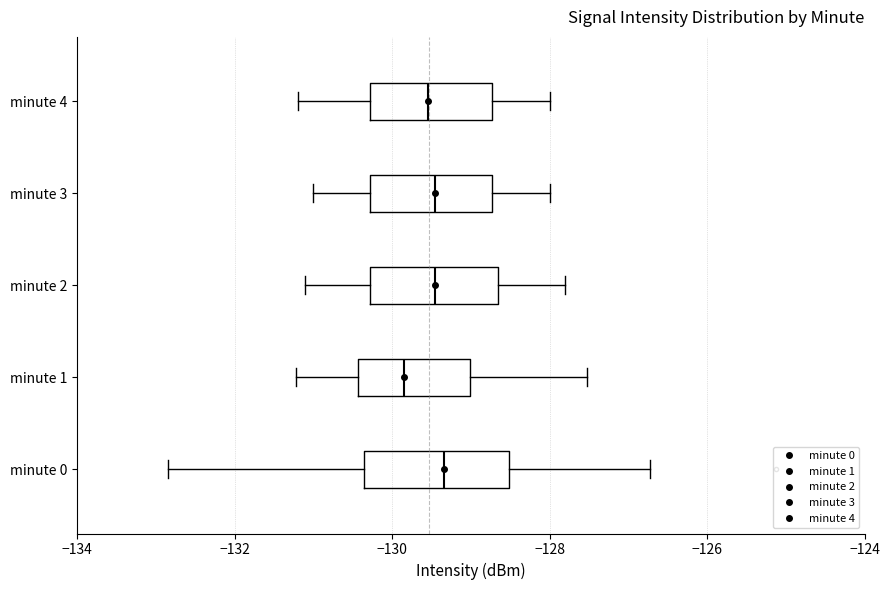

Reading bottom to top, transcribe this box plot: for each box, give where its median line is, the range the box spans, and where its two whiskers end, as read against the x-axis. The values are not printed on the chart, so give them approximately, as read against the axis.

minute 0: median -129.4, box -130.4 to -128.6, whiskers -132.8 to -126.8
minute 1: median -129.8, box -130.4 to -129.0, whiskers -131.2 to -127.6
minute 2: median -129.4, box -130.2 to -128.6, whiskers -131.0 to -127.8
minute 3: median -129.4, box -130.2 to -128.8, whiskers -131.0 to -128.0
minute 4: median -129.6, box -130.2 to -128.8, whiskers -131.2 to -128.0